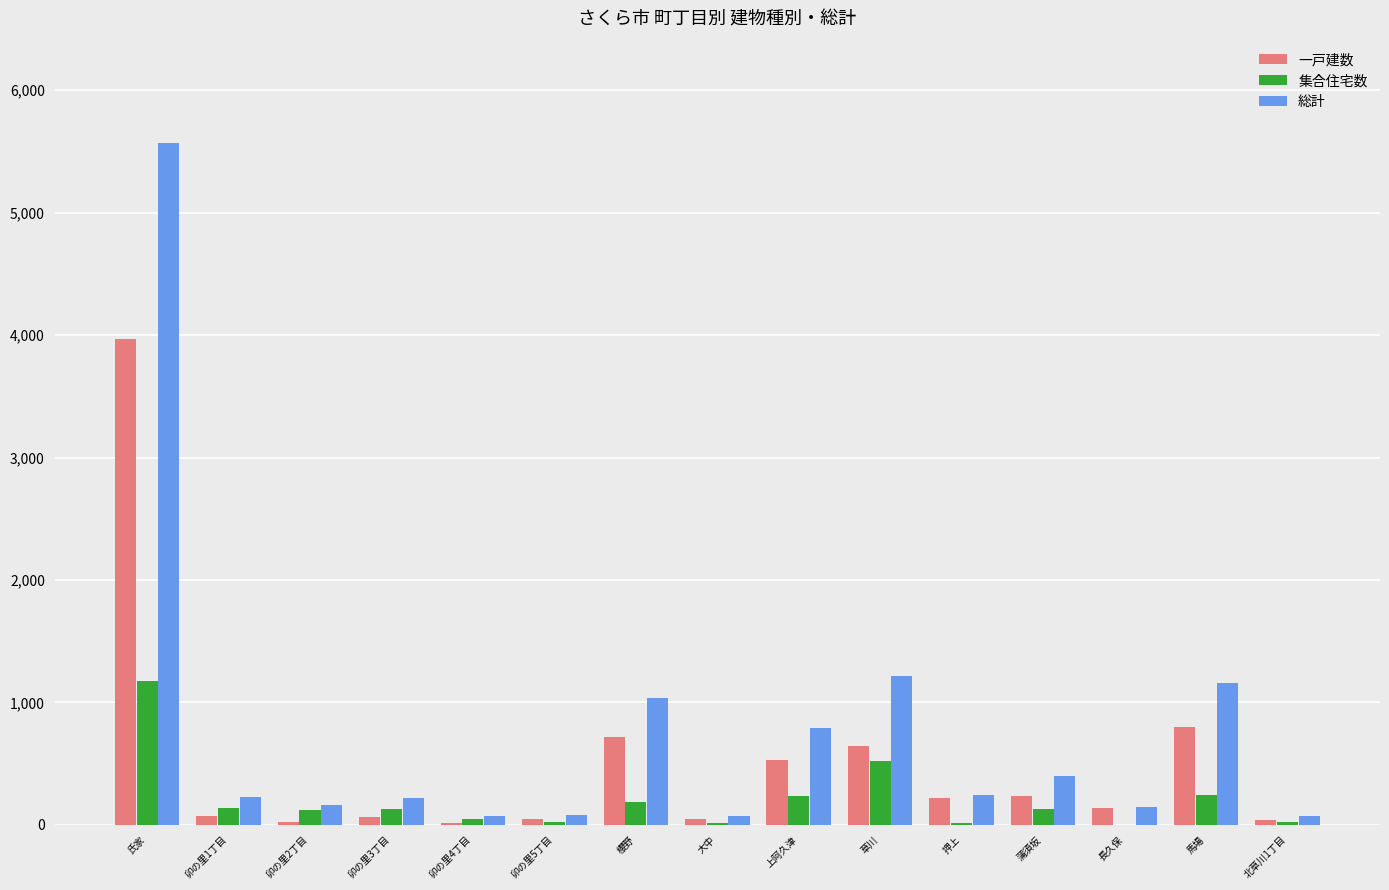

Is it true that 集合住宅数 equals -691 at 長久保?

False